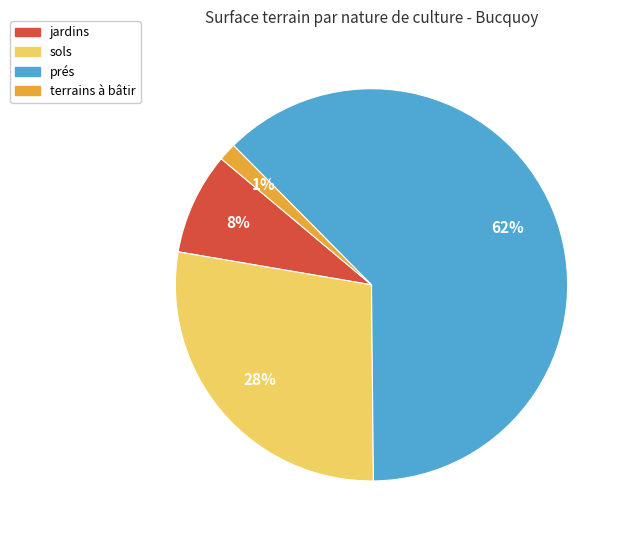

Does any single category account for the majority?

Yes